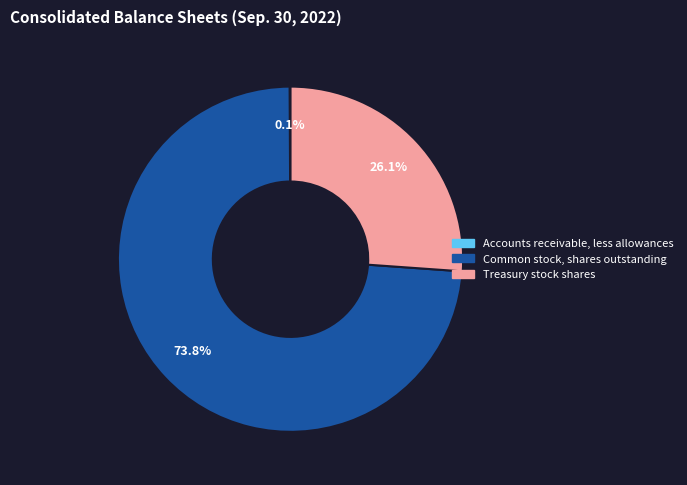

To the nearest percent, what is the difference between the largest and smallest slice percentages?

74%